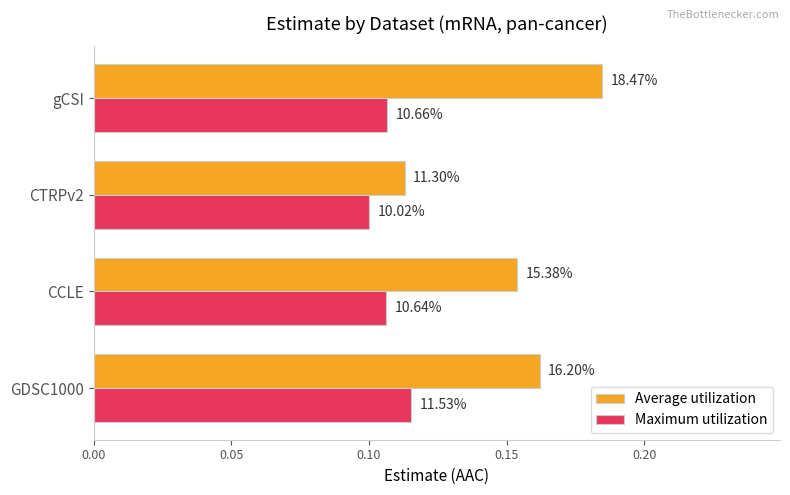

Reading right to left, list all the values displayed in this chart.

Average utilization: 0.2	0.1	0.2	0.2
Maximum utilization: 0.1	0.1	0.1	0.1